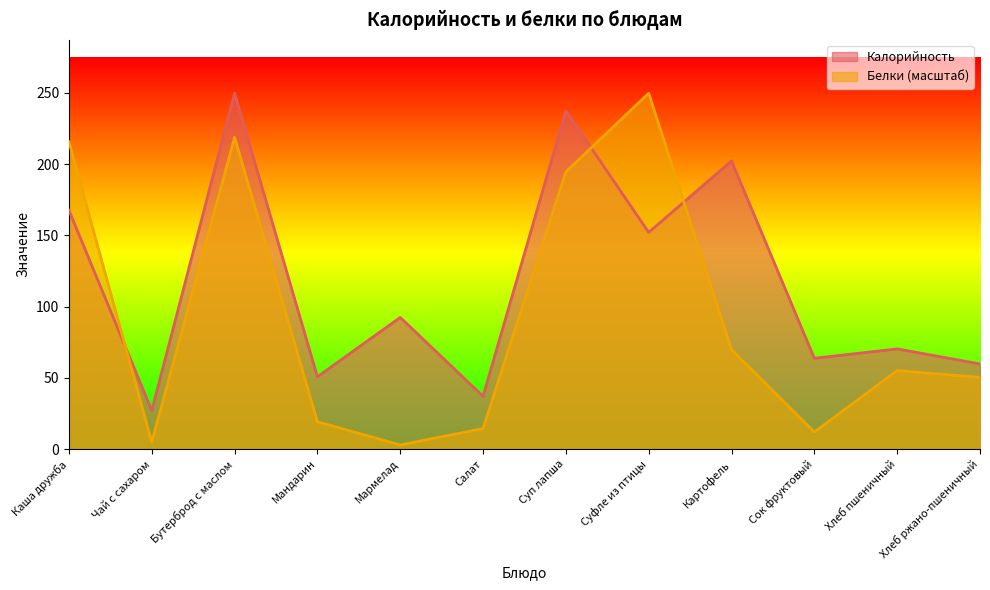

How many values in the Белки series are below 55?

6